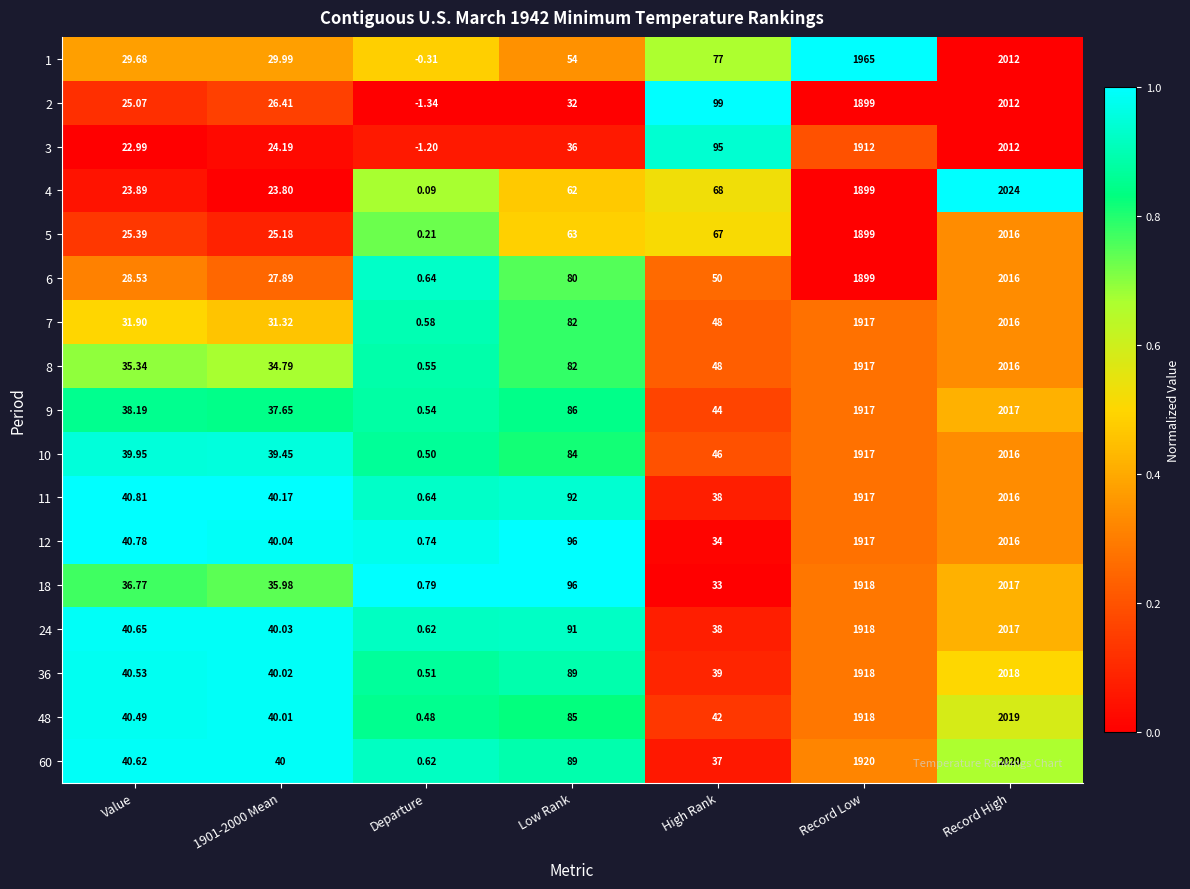

At which category is the sum across all series the highest?

Record High